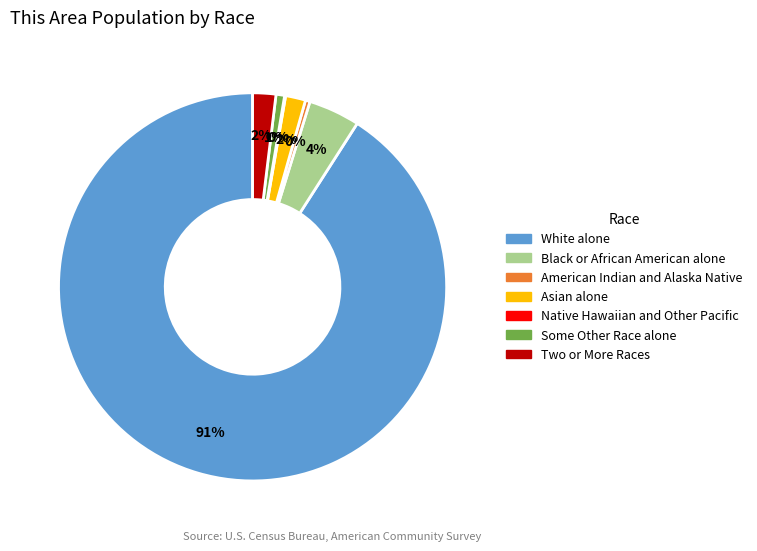

Is there any slice that represents more than half of the pie?

Yes